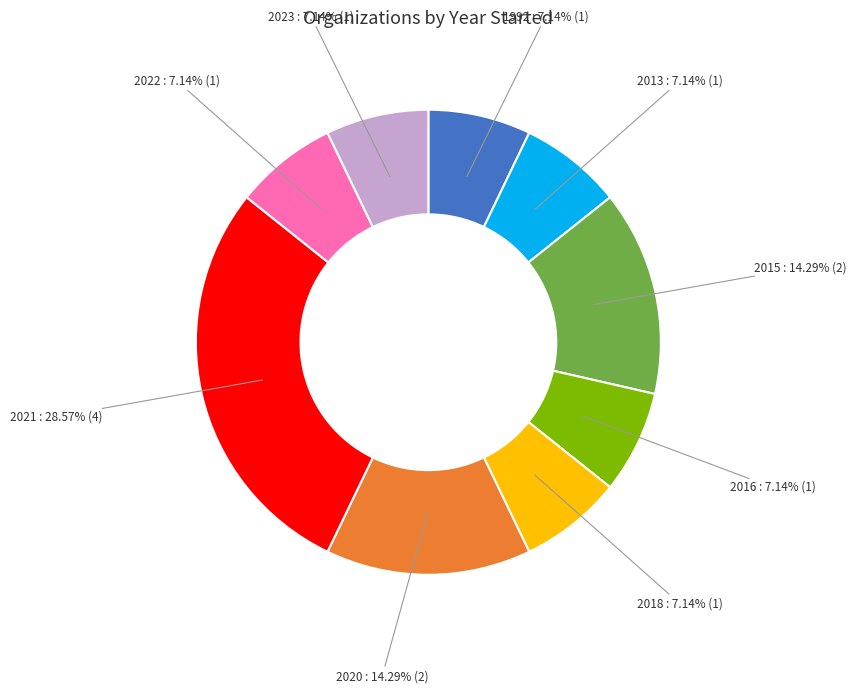

Is there any slice that represents more than half of the pie?

No